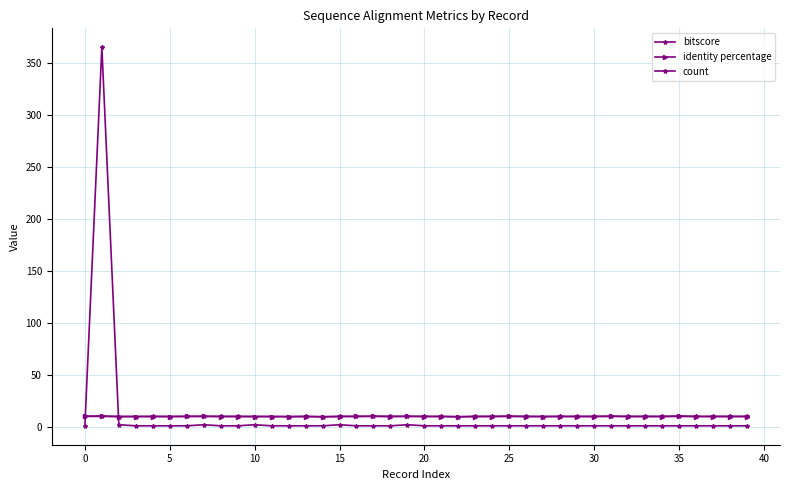

Rank the series by their maximum value, from lowest to highest.

identity percentage, bitscore, count